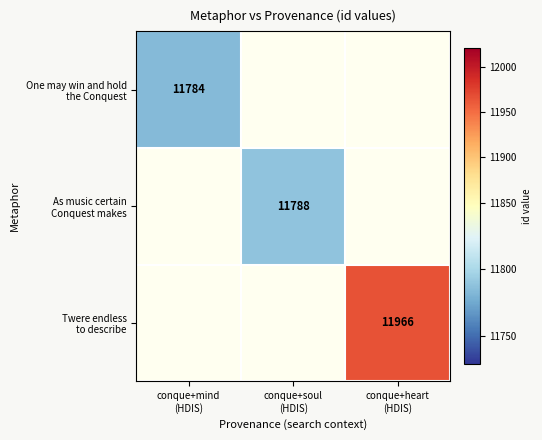

What is the greatest value displayed?

11966.0